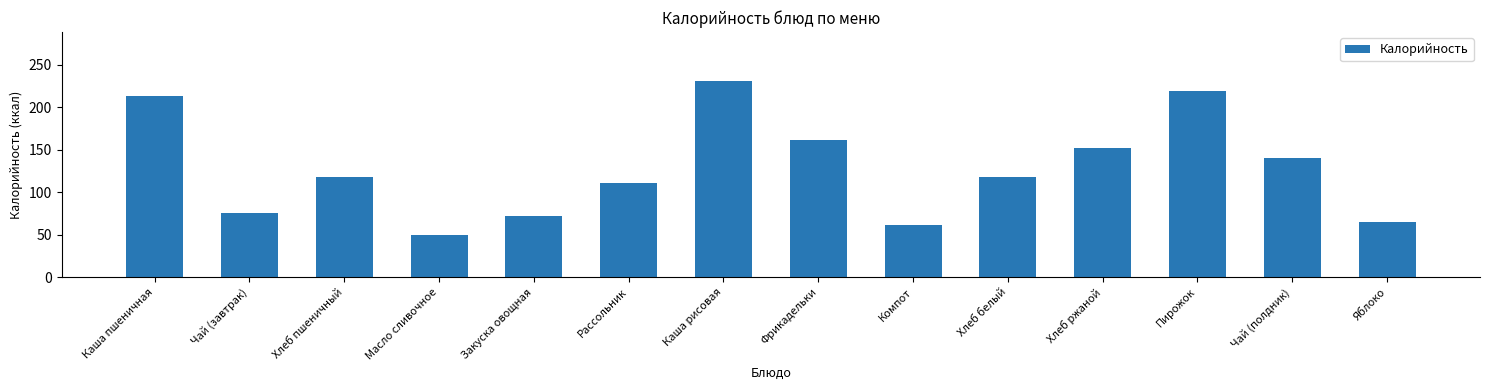

What is the value of the 14th bar from the left?

64.5